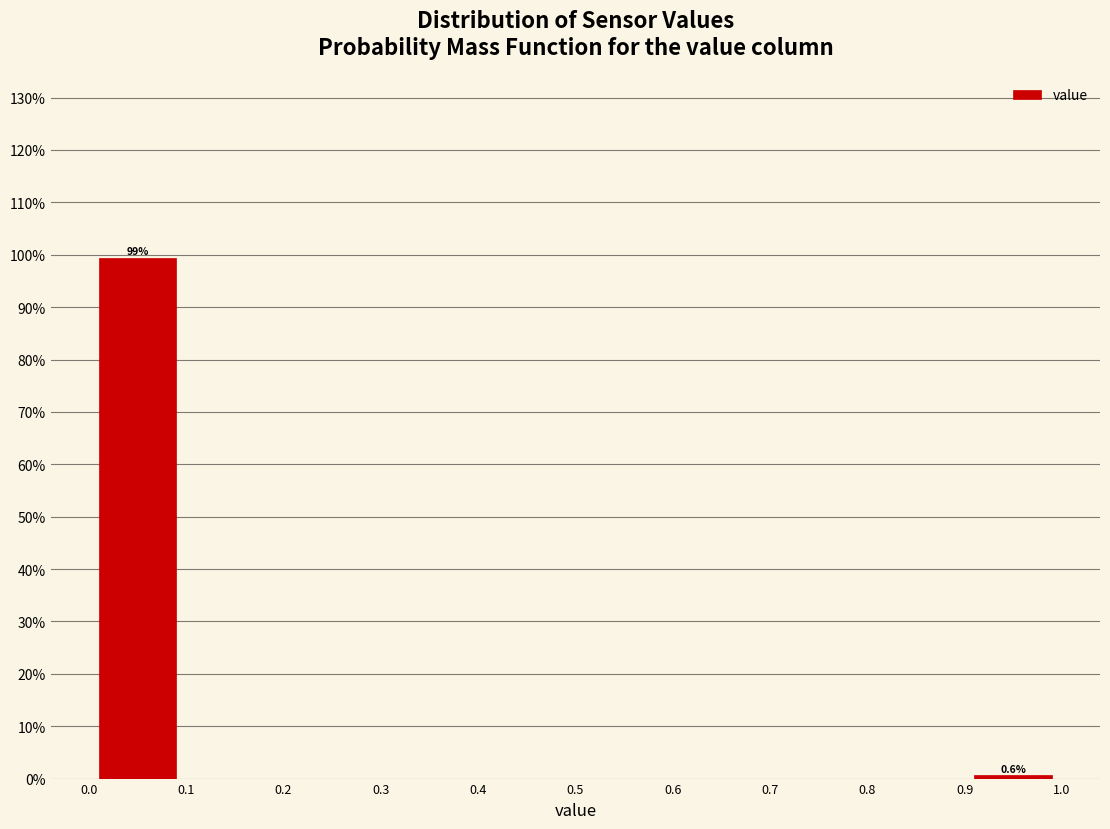

Which range on the x-axis has the tallest bar?

0.0 to 0.1